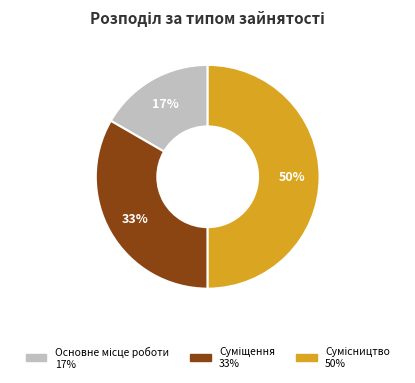

To the nearest percent, what is the average slice percentage?

33%